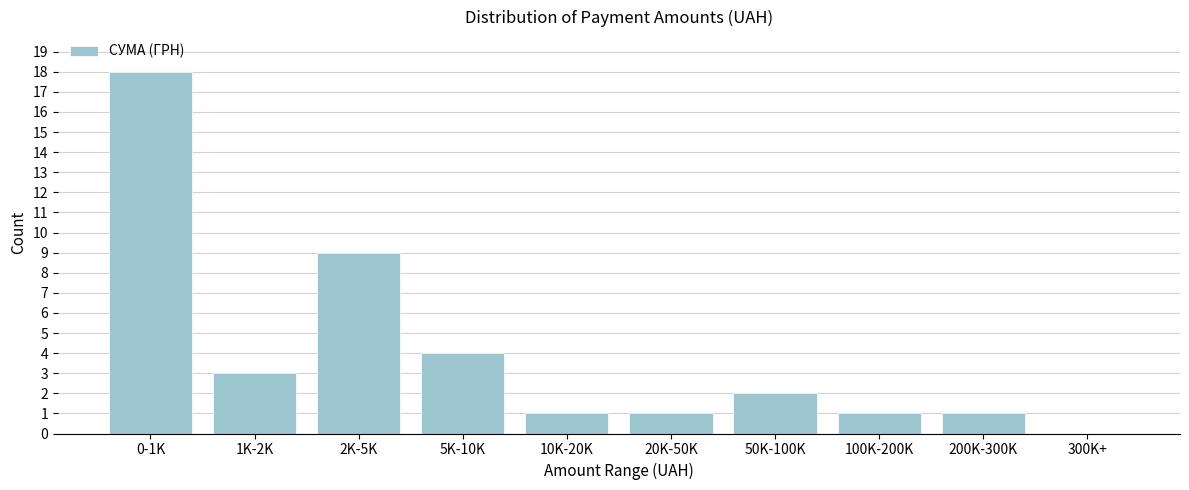

Reading left to right, extract all data points from this chart.

0-1K=18	1K-2K=3	2K-5K=9	5K-10K=4	10K-20K=1	20K-50K=1	50K-100K=2	100K-200K=1	200K-300K=1	300K+=0